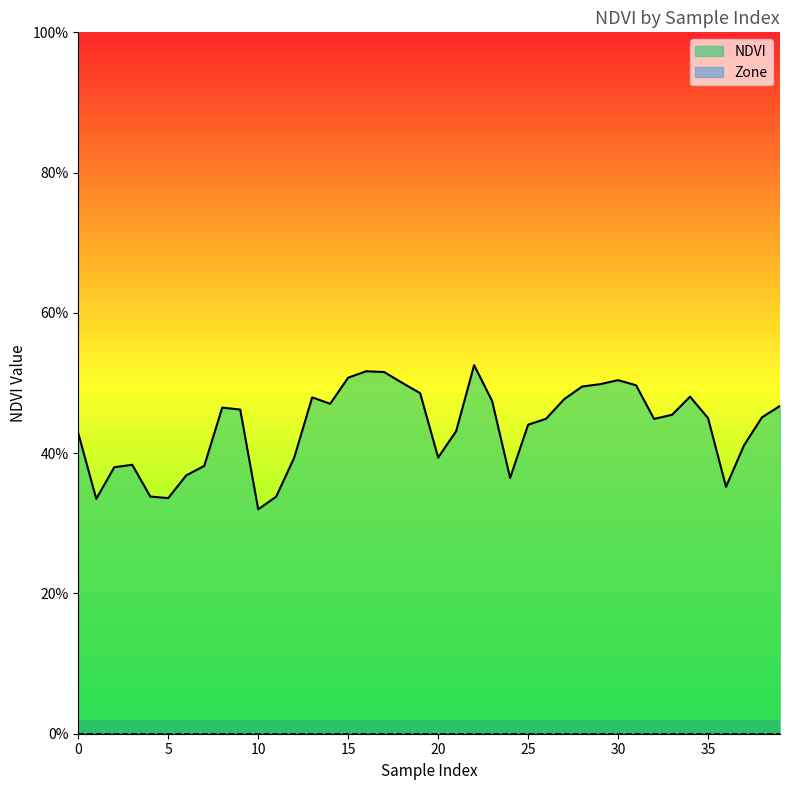

Which label corresponds to the largest value in the chart?

22